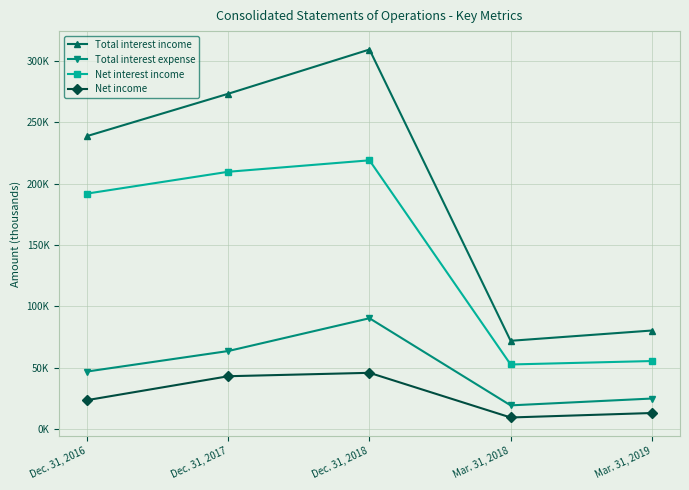

True or false: Total interest expense has more than 1 points higher than both neighbors.

False